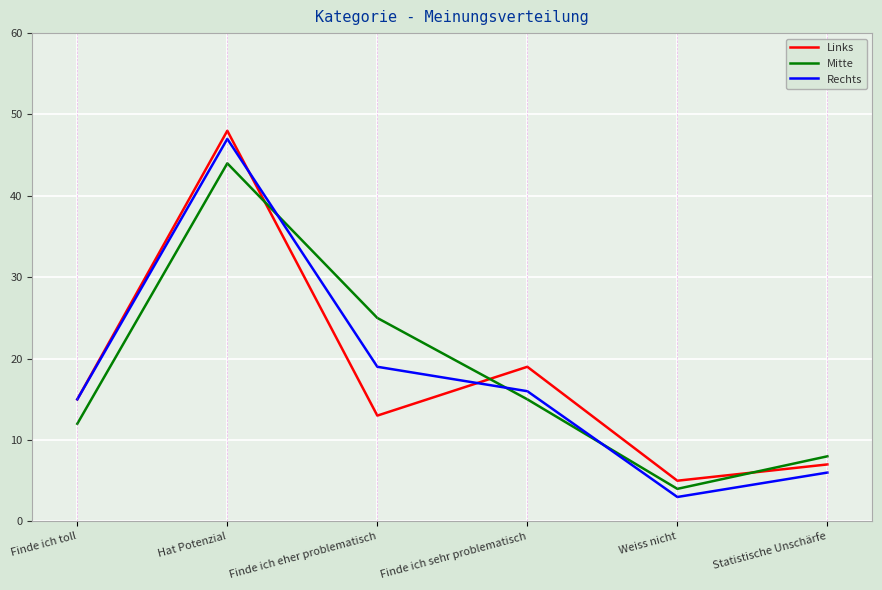

The value of Mitte at Hat Potenzial is 44. True or false?

True